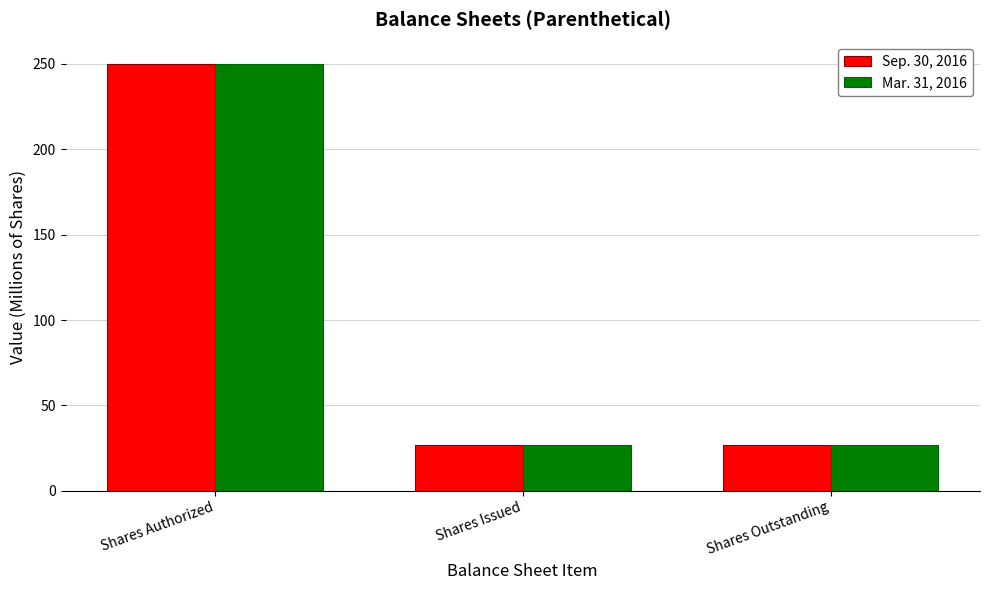

What are all the series names shown in the legend?

Sep. 30, 2016, Mar. 31, 2016